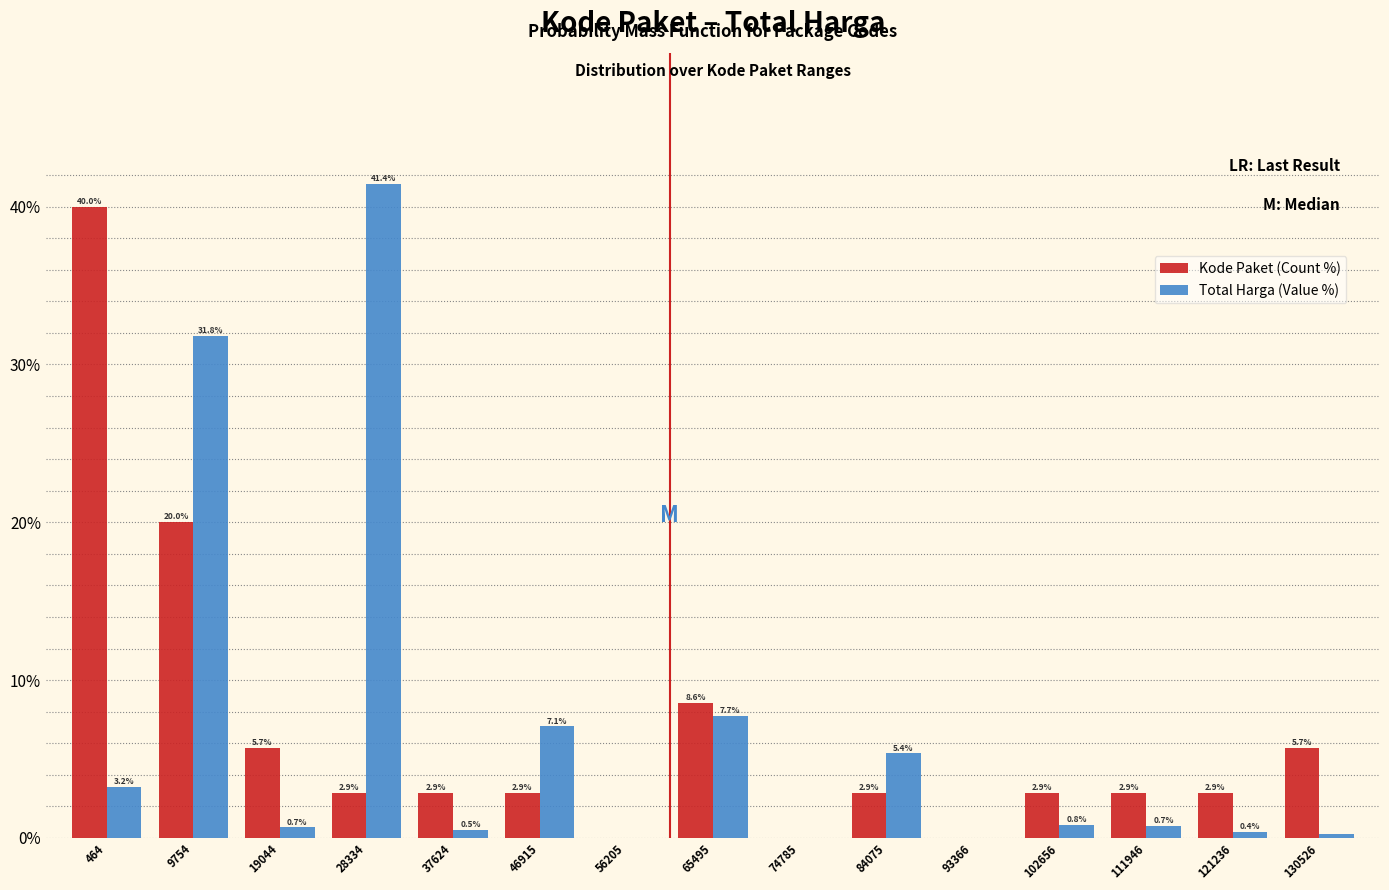

At which category is the sum across all series the highest?

9754